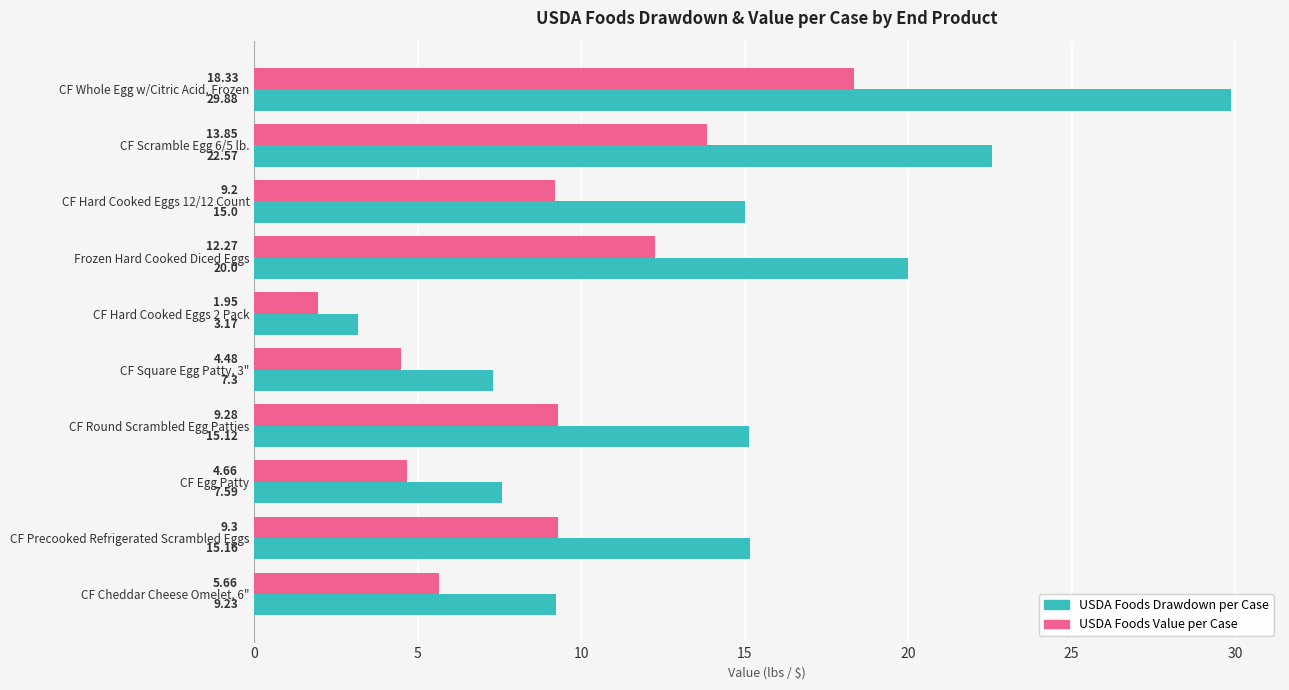

What is the spread (max minus min) of values at CF Square Egg Patty, 3"?

2.8